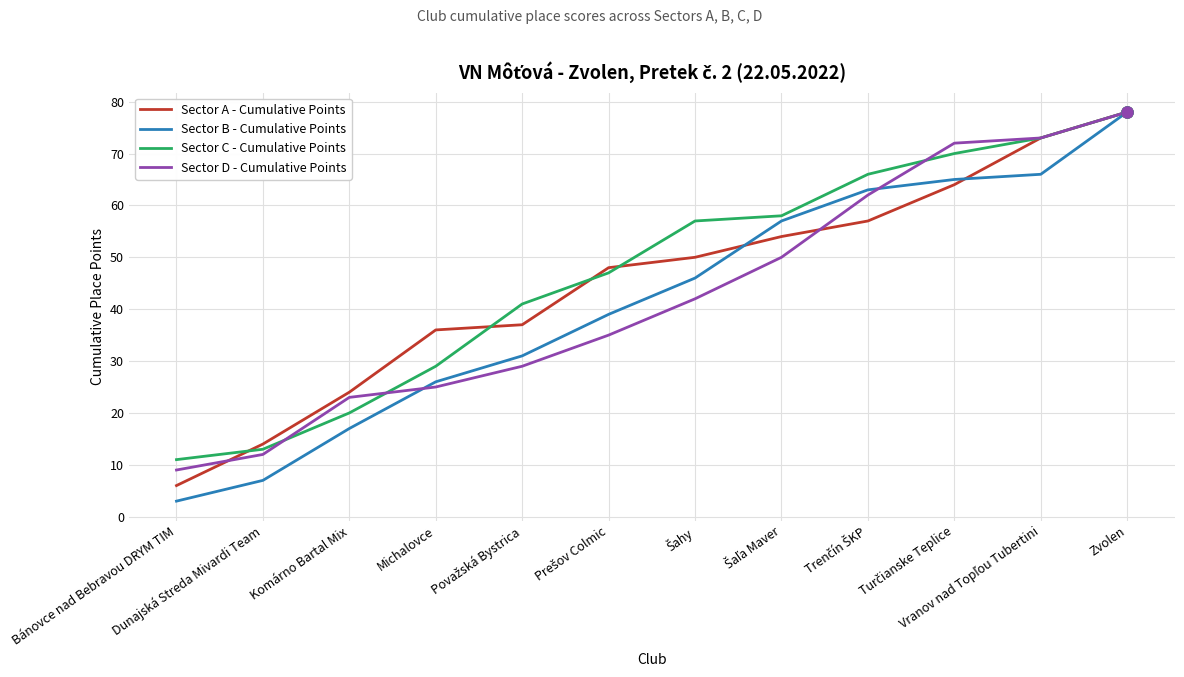

True or false: Sector C - Cumulative Points has a value of 20 at Komárno Bartal Mix.

True